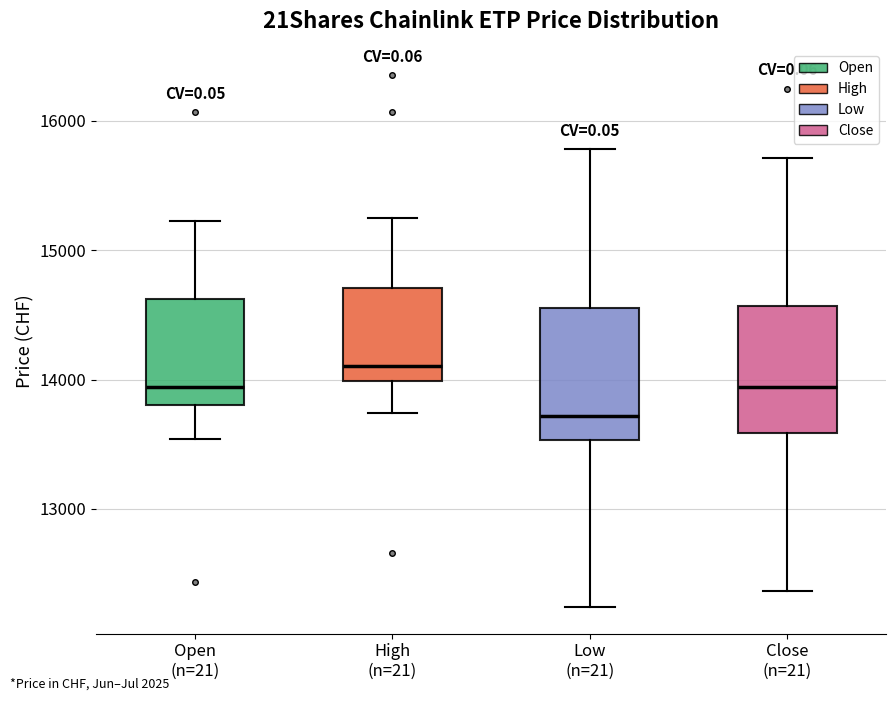

Which box has the highest median line?

High (n=21)